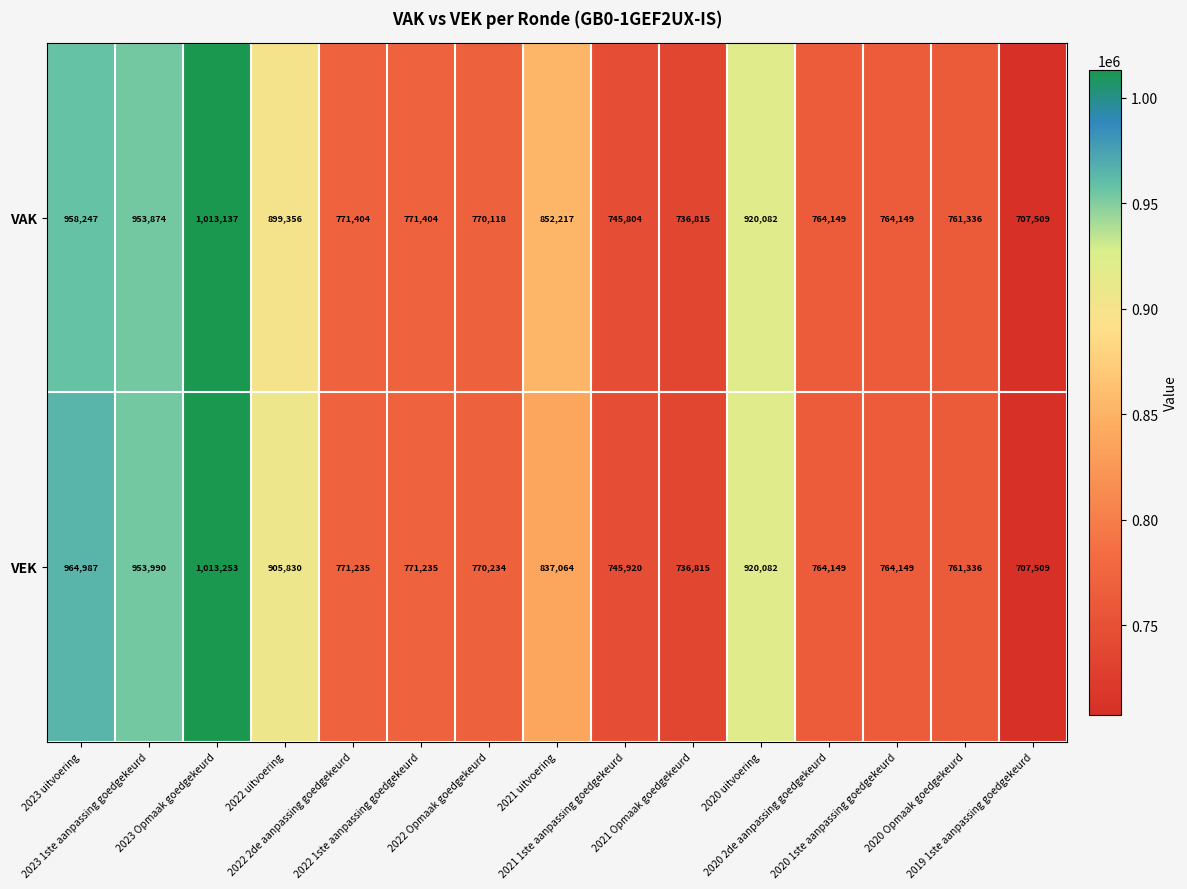

What is the average value of the VEK series?

825853